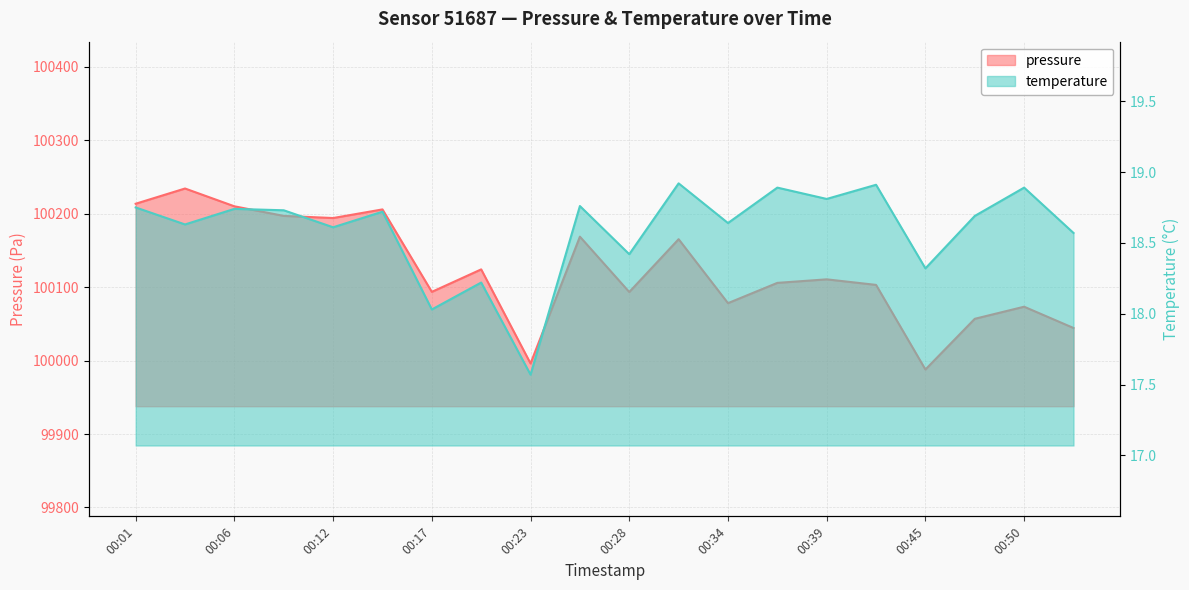

At which category is the sum across all series the highest?

00:03